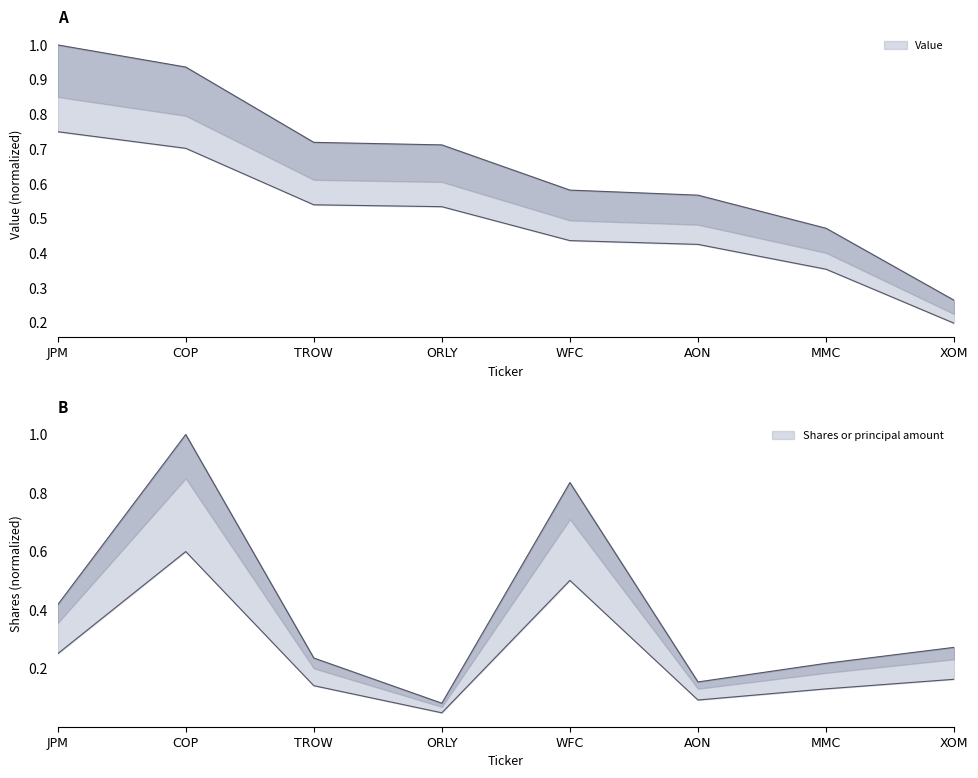

At which label is Shares or principal amount closest to 0?

ORLY